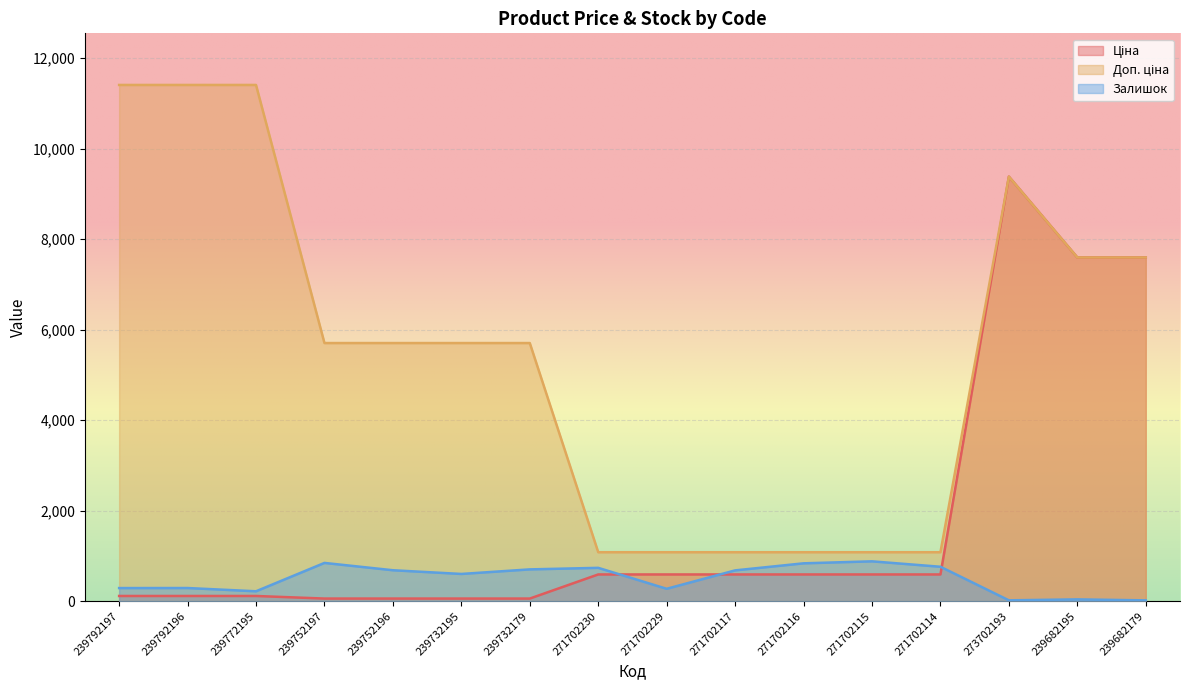

Reading left to right, transcribe all the data shown in this chart.

Ціна: 239792197=114.1	239792196=114.1	239772195=114.1	239752197=57.0	239752196=57.0	239732195=57.0	239732179=57.0	271702230=589.9	271702229=589.9	271702117=589.9	271702116=589.9	271702115=589.9	271702114=589.9	273702193=9384.0	239682195=7596.5	239682179=7596.5
Доп. ціна: 239792197=11410.0	239792196=11410.0	239772195=11410.0	239752197=5705.0	239752196=5705.0	239732195=5705.0	239732179=5705.0	271702230=1081.7	271702229=1081.7	271702117=1081.7	271702116=1081.7	271702115=1081.7	271702114=1081.7	273702193=9384.0	239682195=7596.5	239682179=7596.5
Залишок: 239792197=289.0	239792196=290.0	239772195=218.0	239752197=845.0	239752196=683.0	239732195=601.0	239732179=702.0	271702230=736.0	271702229=273.0	271702117=680.0	271702116=836.0	271702115=880.0	271702114=760.0	273702193=18.0	239682195=39.0	239682179=17.0